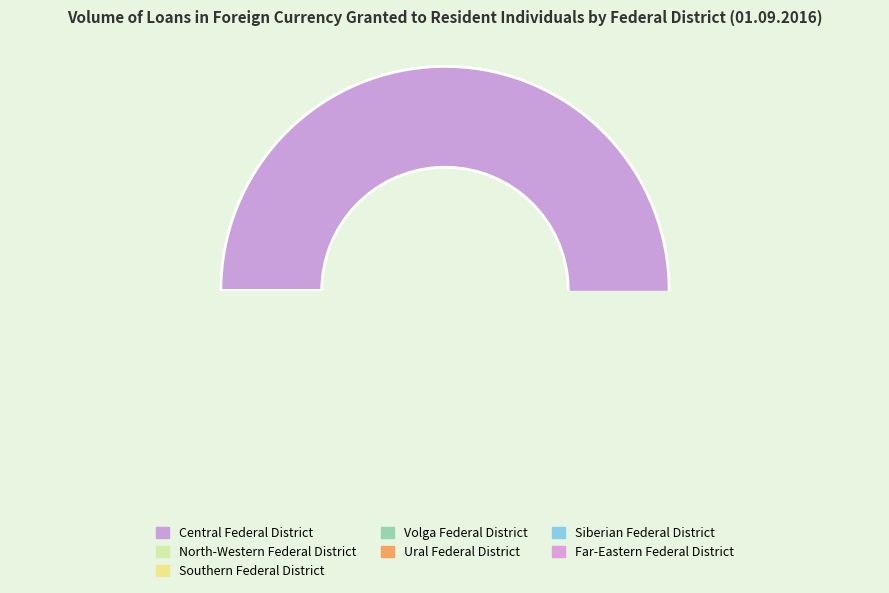

Which category has the smallest portion of the pie?

Siberian Federal District